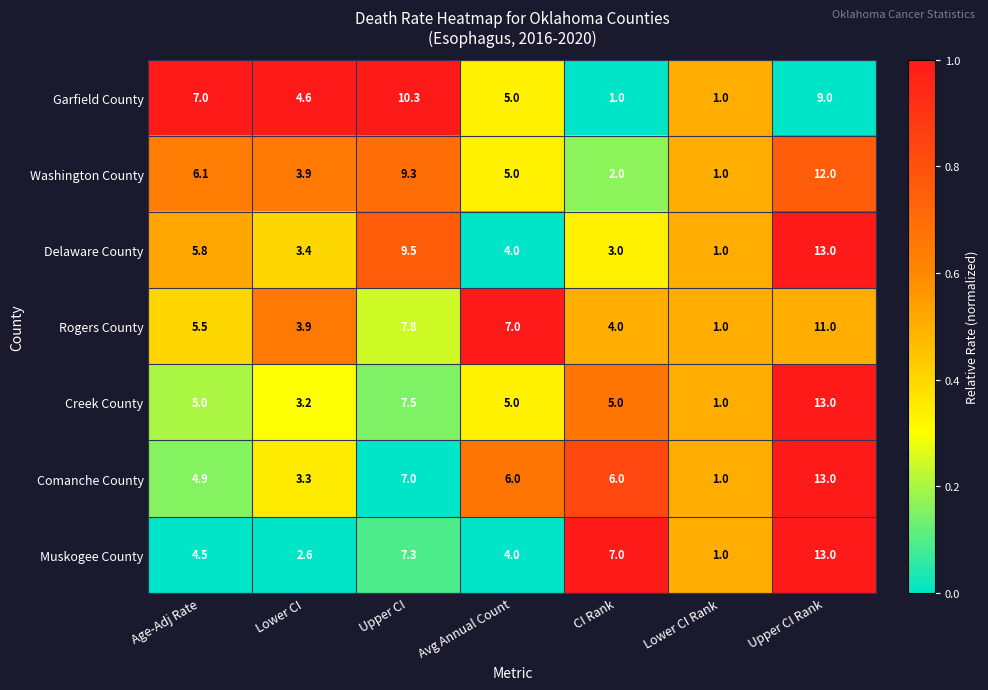

List the labels in order of Muskogee County value, smallest first.

Lower CI Rank, Lower CI, Avg Annual Count, Age-Adj Rate, CI Rank, Upper CI, Upper CI Rank